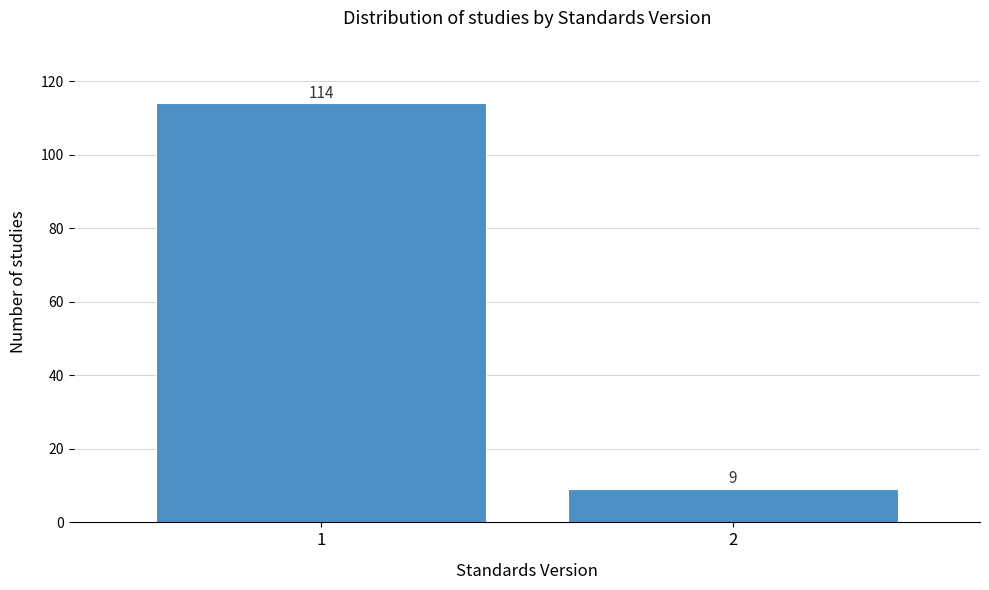

Reading left to right, transcribe all the data shown in this chart.

114	9